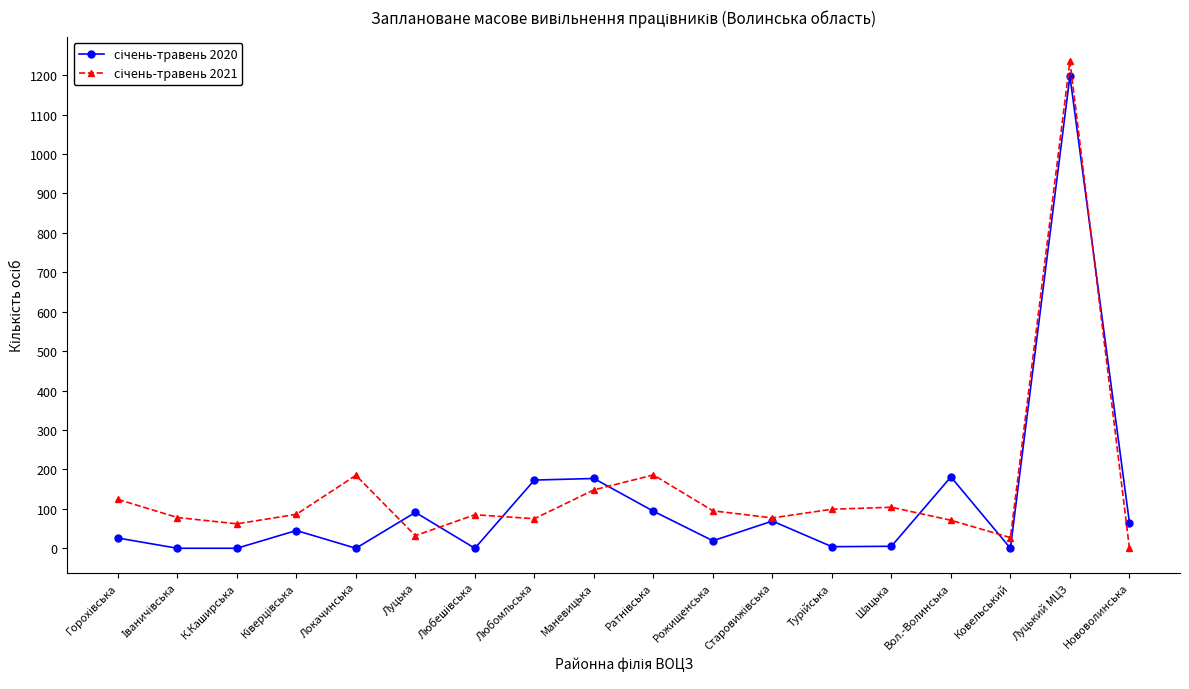

How many distinct data groups are displayed?

2